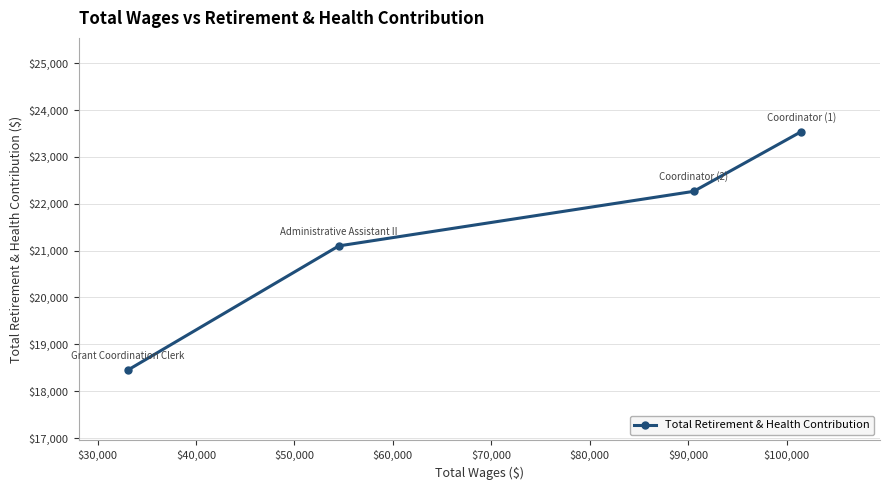

Reading left to right, what are all the values shown in this chart?

18450	21100	22264	23538